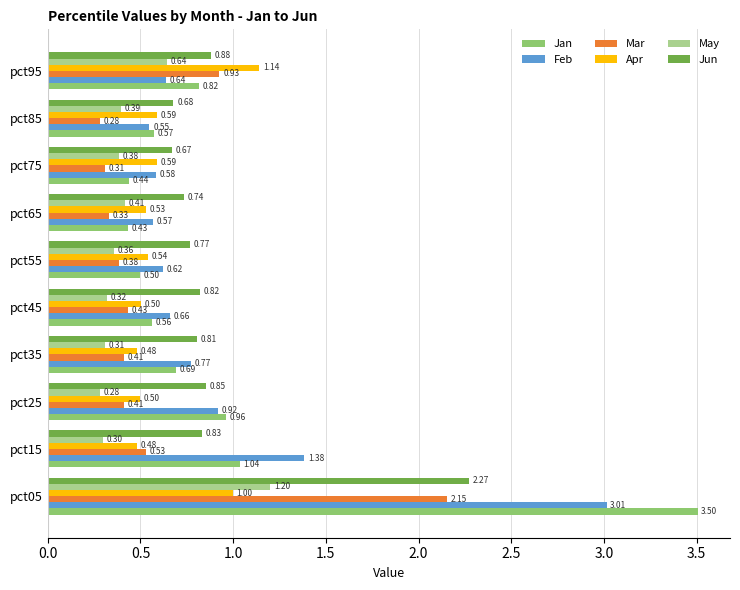

Rank the series by their maximum value, from lowest to highest.

Apr, May, Mar, Jun, Feb, Jan